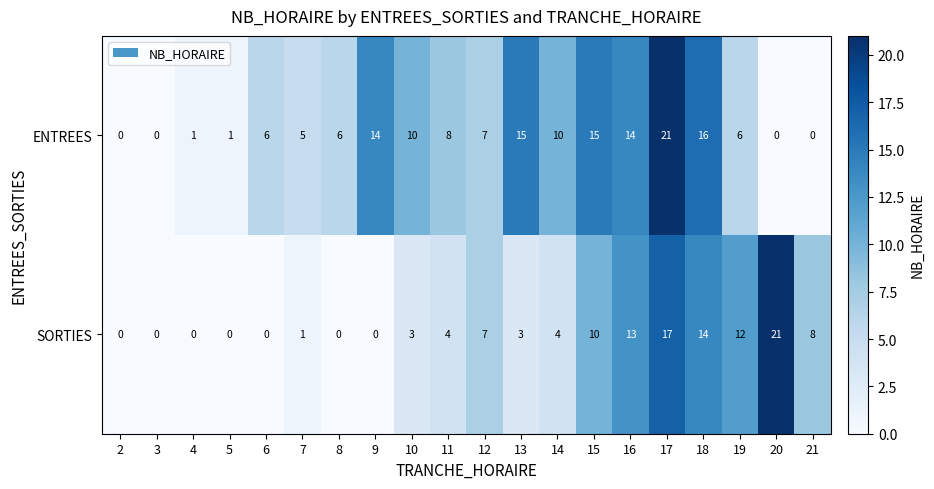

What is the approximate value of SORTIES at 17?

17